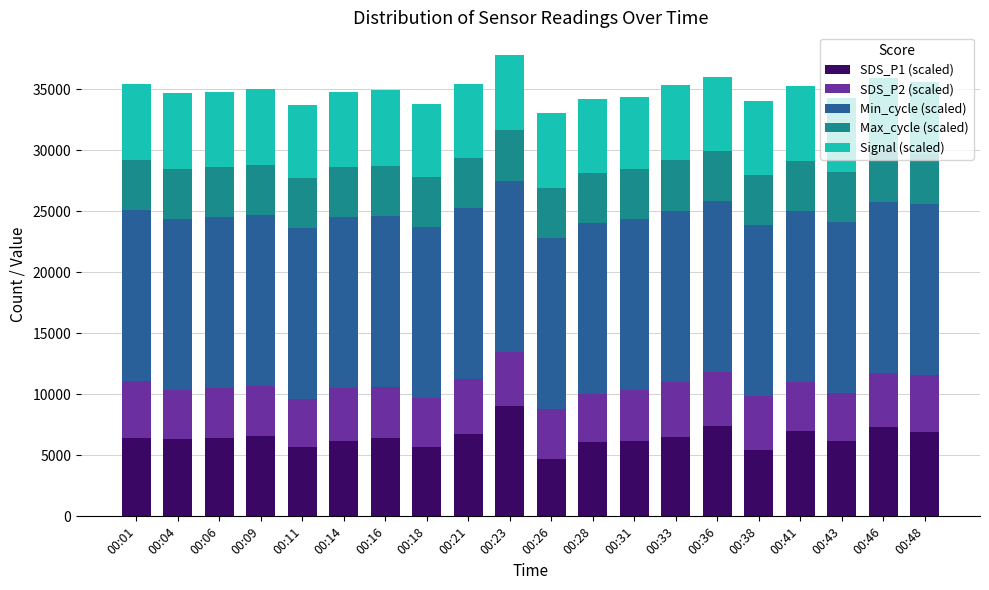

How many series are shown in this chart?

5